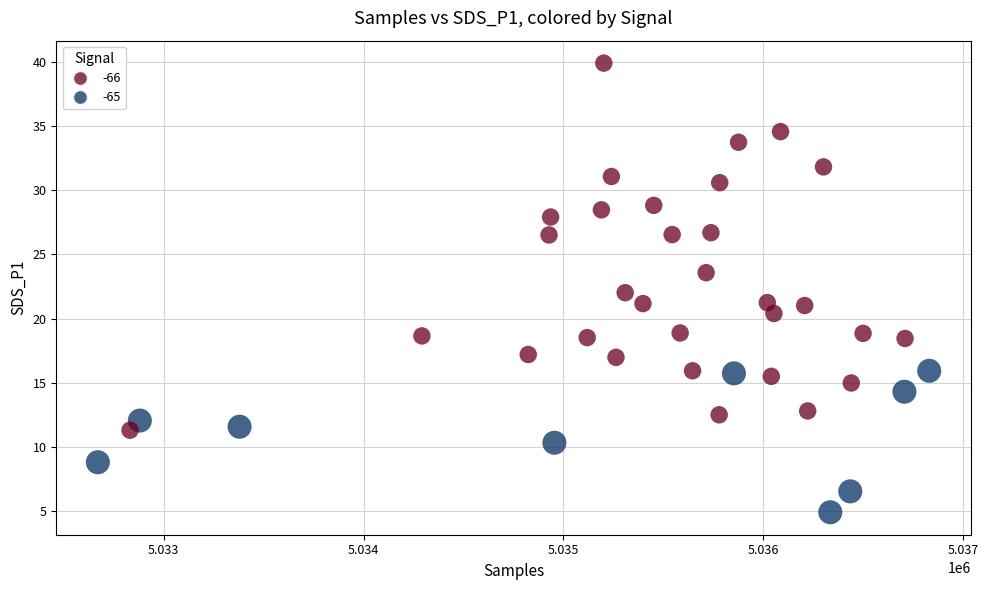

What is the range of X values (max minus min)?

4159.0